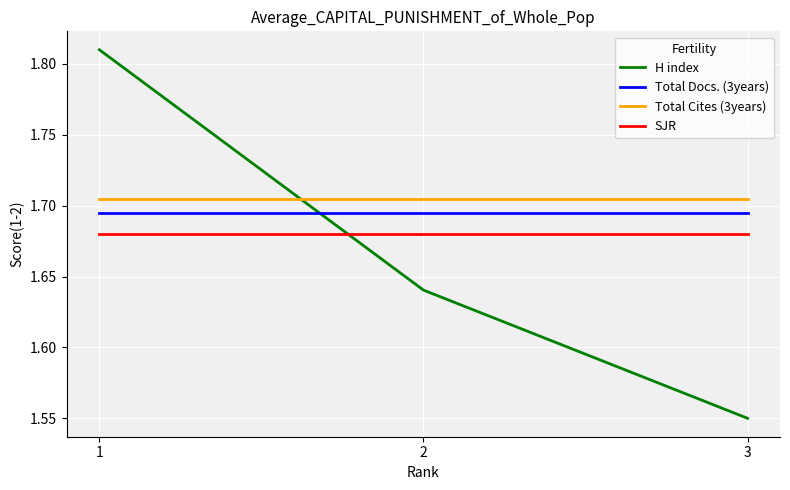

What are all the series names shown in the legend?

H index, Total Docs. (3years), Total Cites (3years), SJR